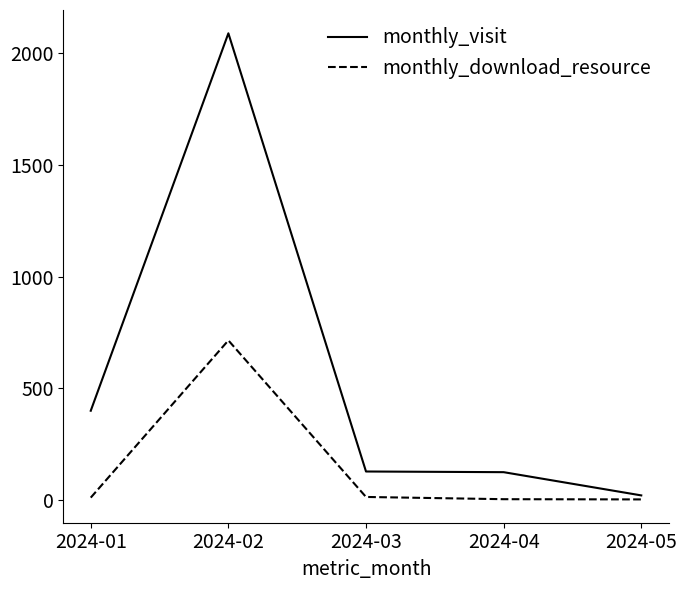

Which series has the largest total across all categories?

monthly_visit